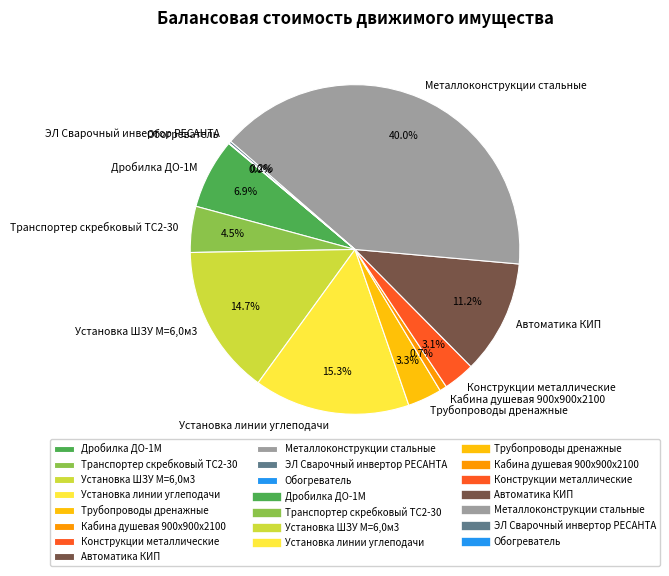

What percentage do Дробилка ДО-1М and Транспортер скребковый ТС2-30 together represent?

11.4%